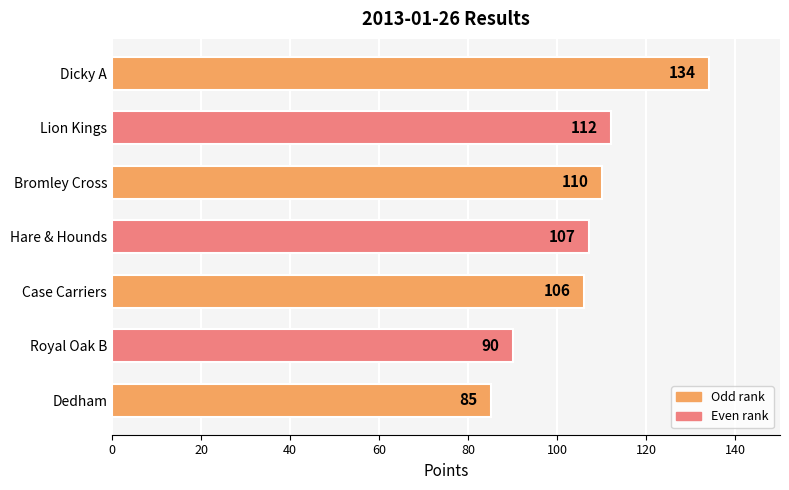

What is the change in value from Dicky A to Dedham?

-49